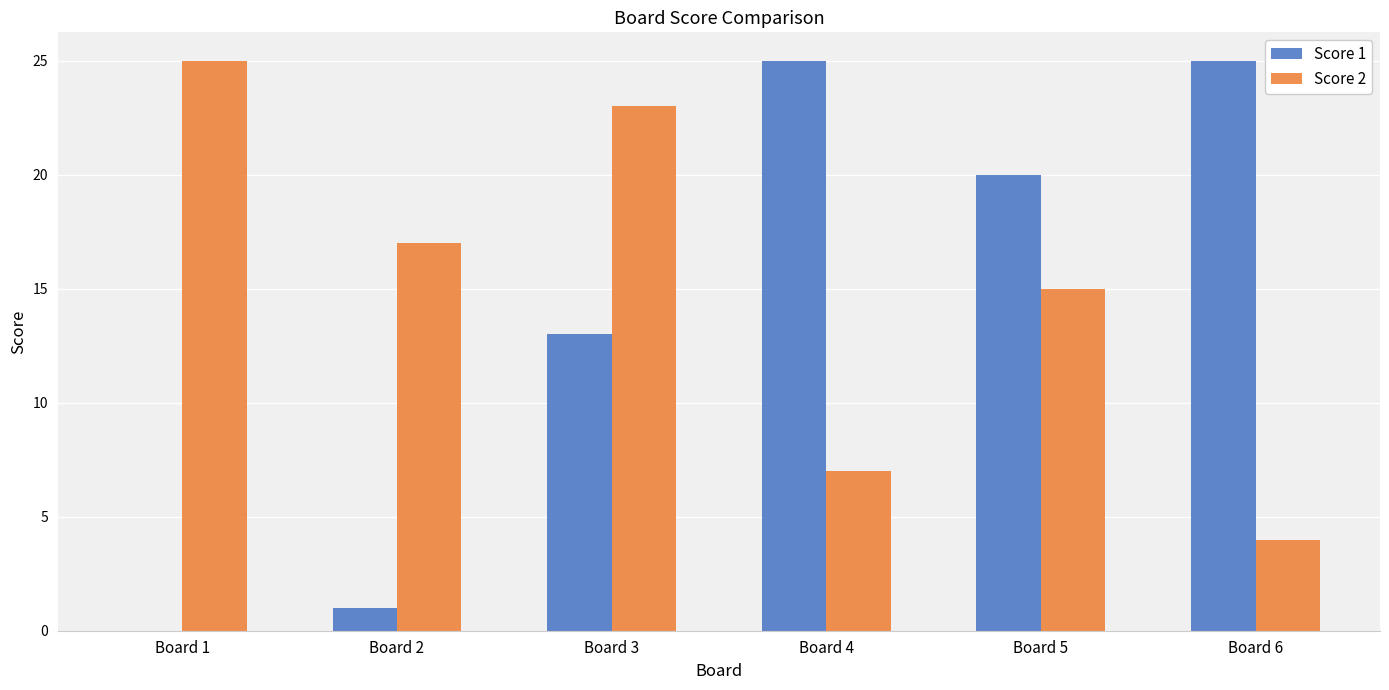

What is the average value of the Score 1 series?

14